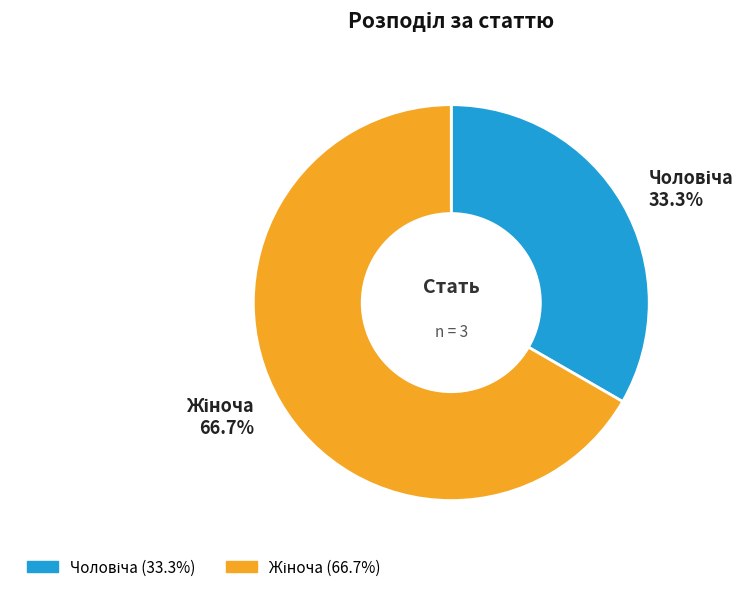

Is there a majority slice in this chart?

Yes